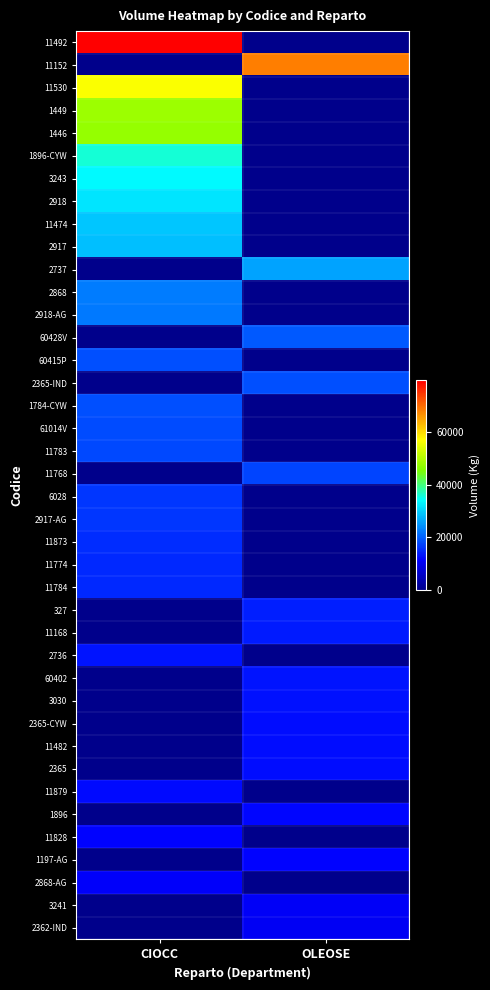

Rank the series by their maximum value, from lowest to highest.

2362-IND, 3241, 2868-AG, 1197-AG, 11828, 1896, 11879, 2365, 11482, 2365-CYW, 3030, 60402, 2736, 11168, 327, 11784, 11774, 11873, 2917-AG, 6028, 11768, 11783, 61014V, 1784-CYW, 2365-IND, 60415P, 60428V, 2918-AG, 2868, 2737, 2917, 11474, 2918, 3243, 1896-CYW, 1446, 1449, 11530, 11152, 11492